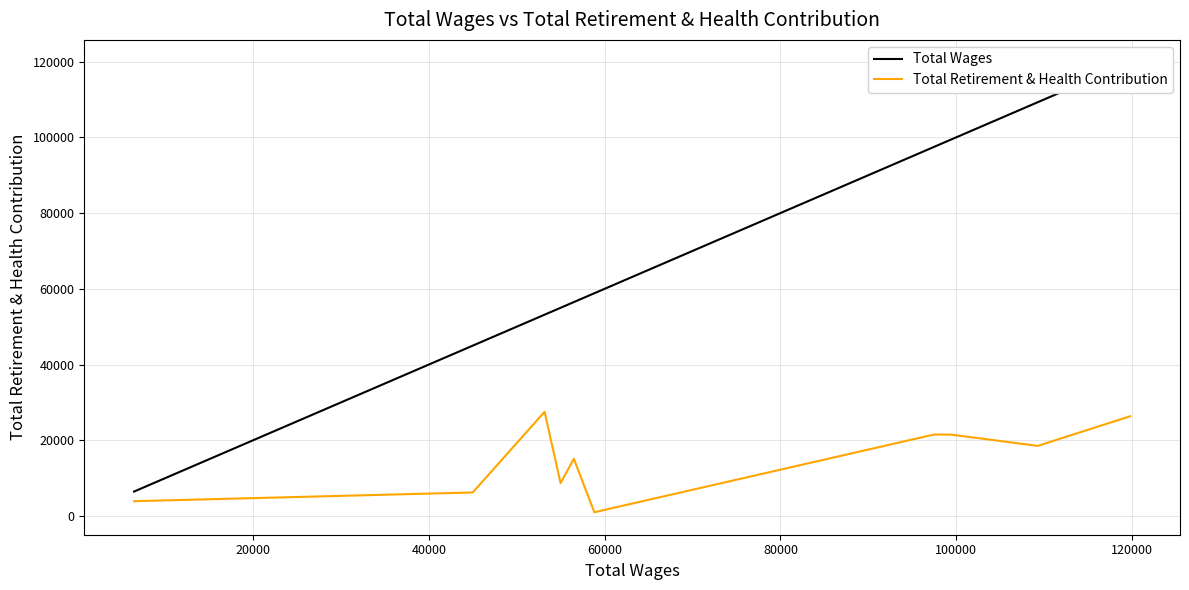

List the series in order of their overall mean, lowest first.

Total Retirement & Health Contribution, Total Wages